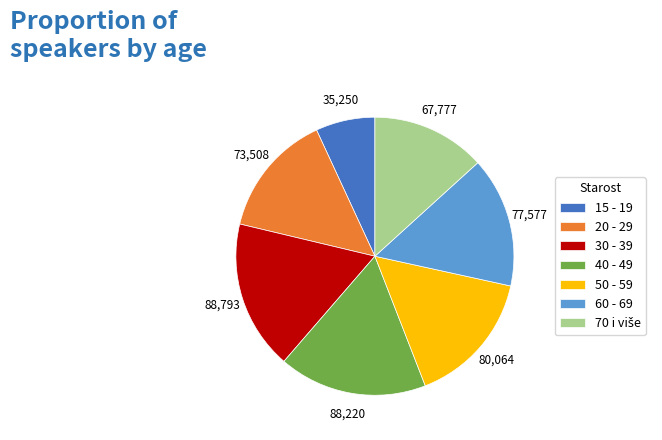

How many segments does this pie chart have?

7